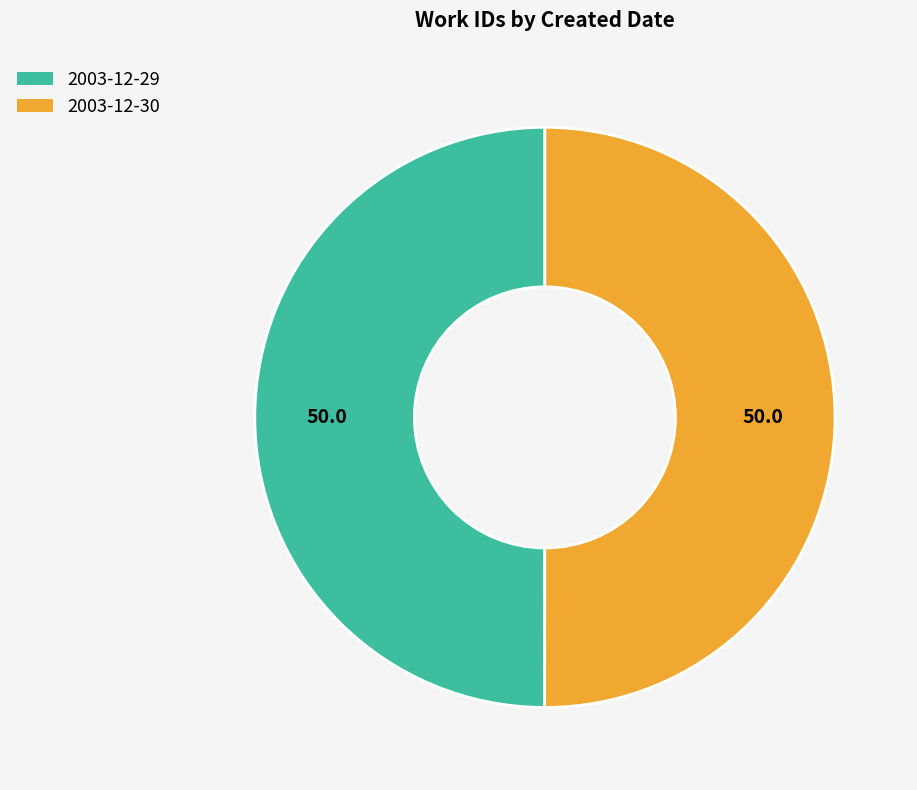

How many slices are in this pie chart?

2